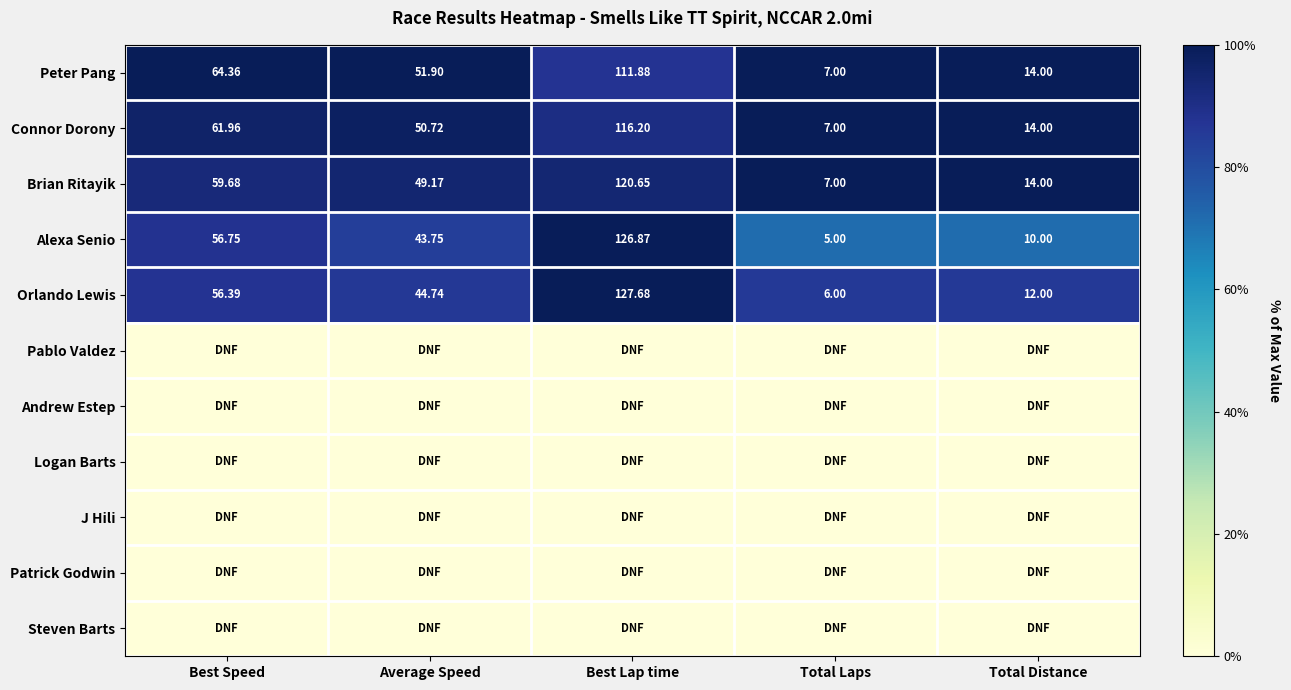

List the labels in order of Connor Dorony value, largest first.

Best Lap time, Best Speed, Average Speed, Total Distance, Total Laps